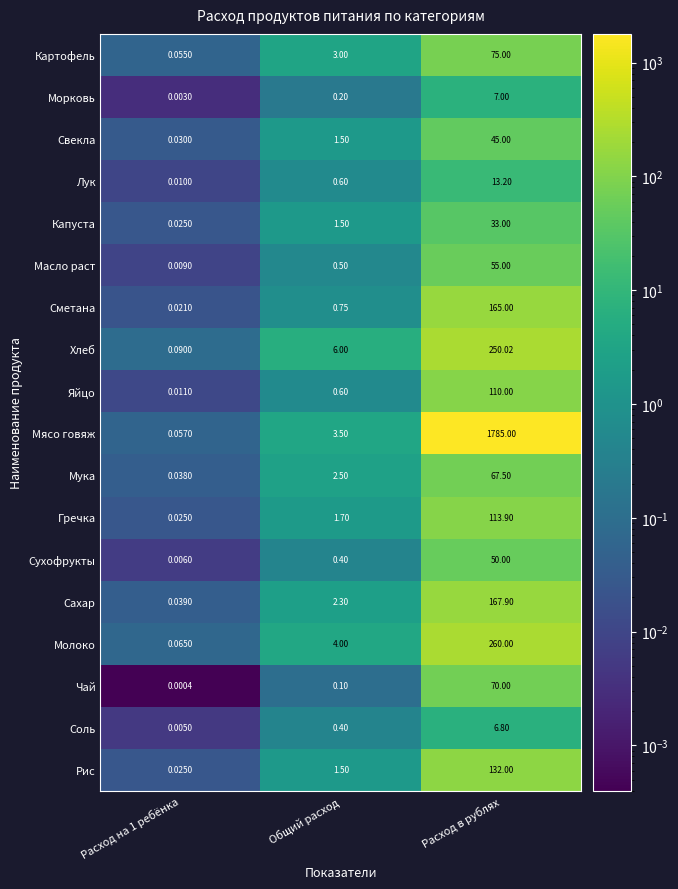

Is the value of Капуста at Расход в рублях greater than the value of Картофель at Расход на 1 ребёнка?

Yes